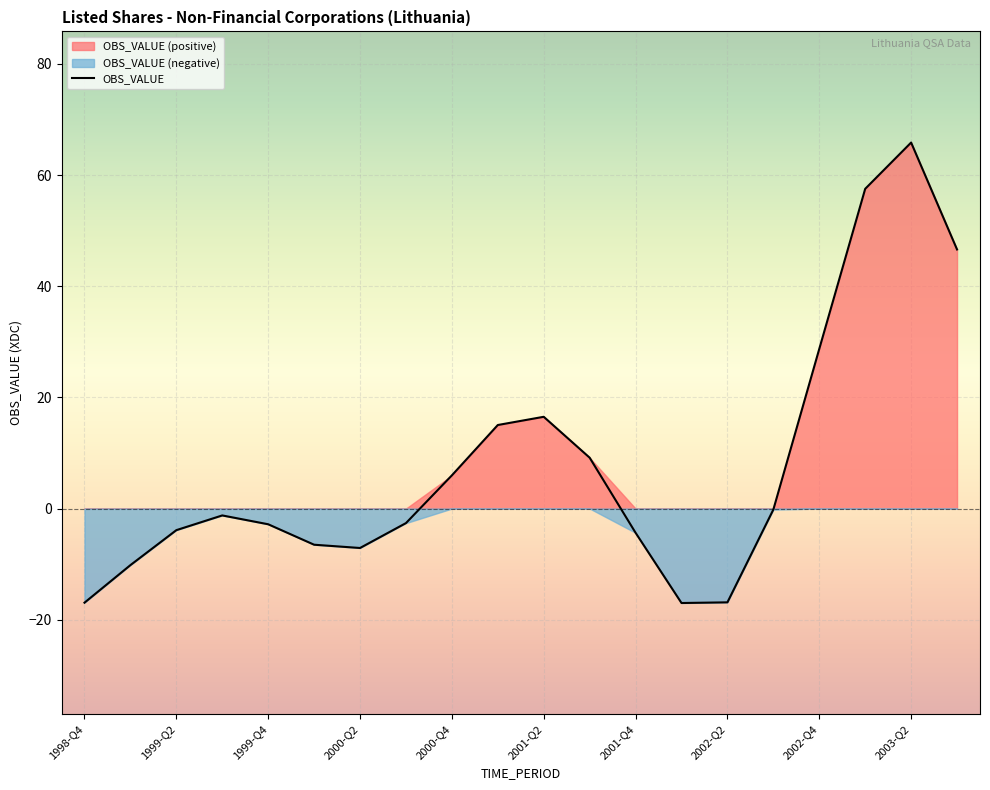

What is the label of the 18th point from the right?

1999-Q2